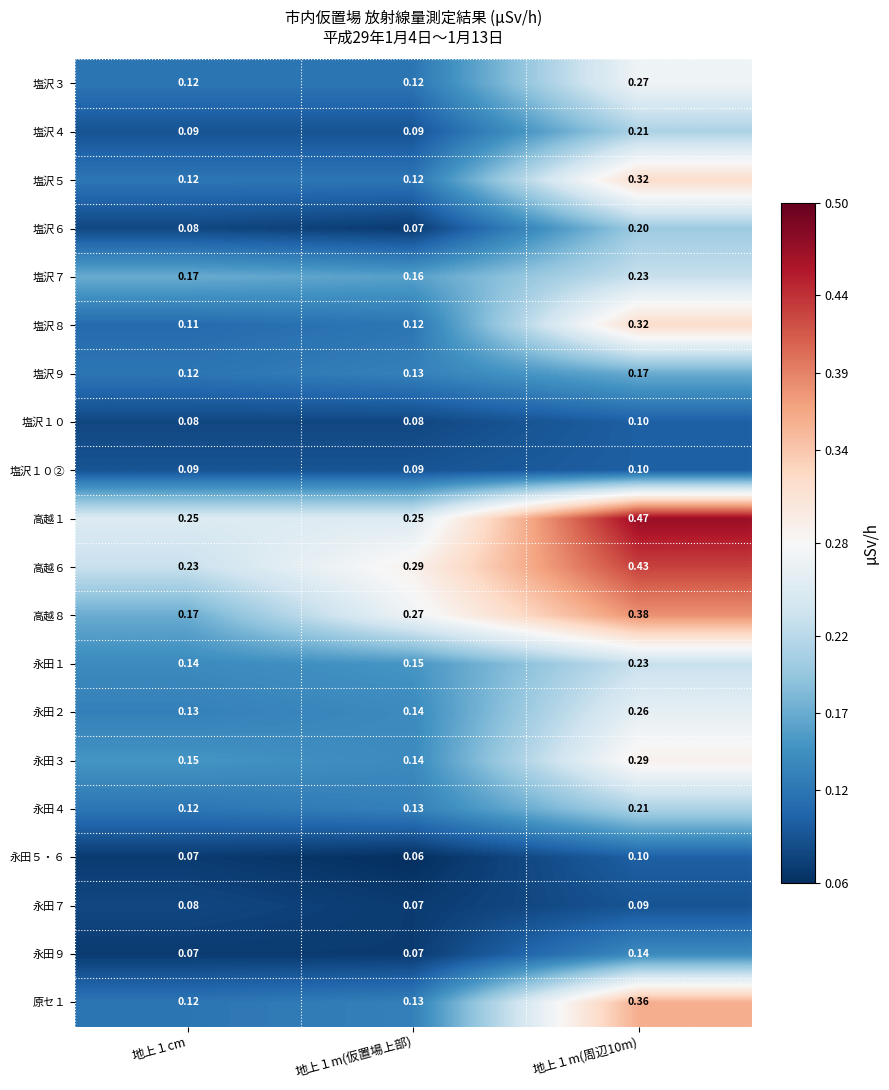

Count the number of categories in the chart.

3